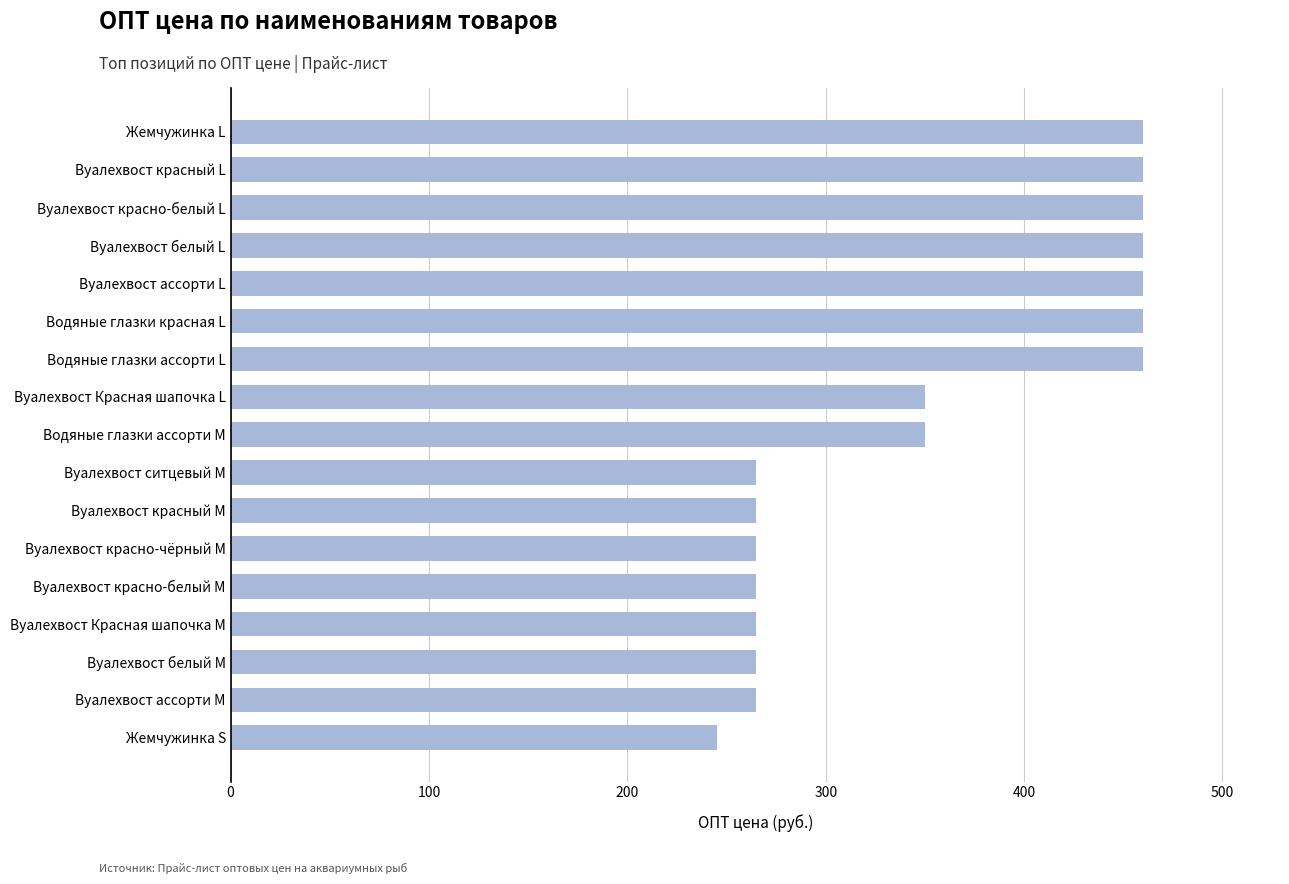

True or false: the data shows 460 at Водяные глазки ассорти L.

True